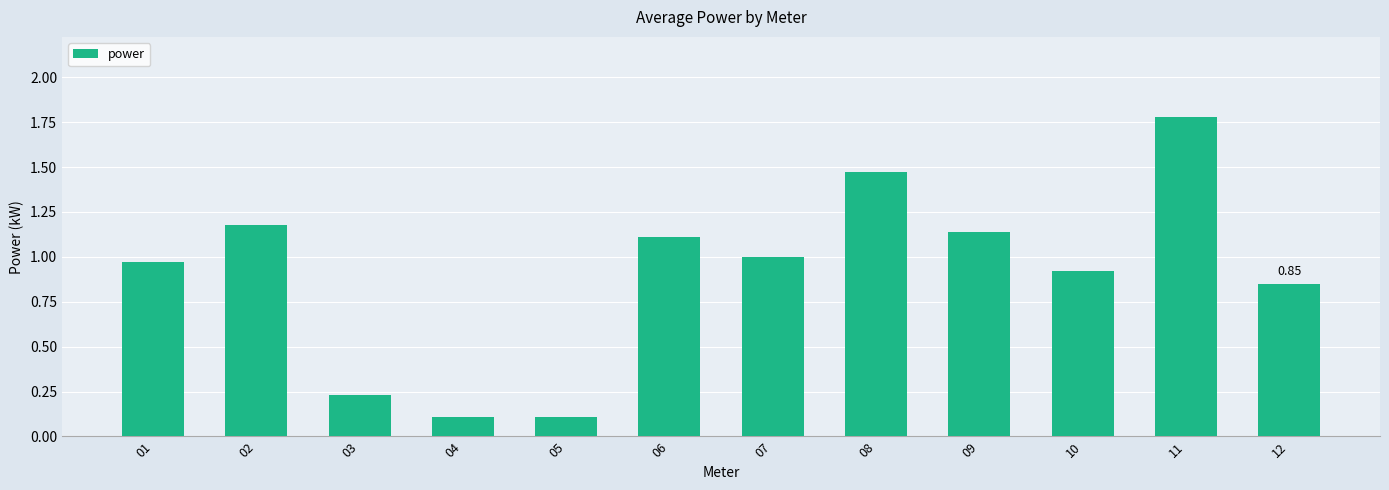

What is the ratio of the value at 01 to the value at 09?

0.9